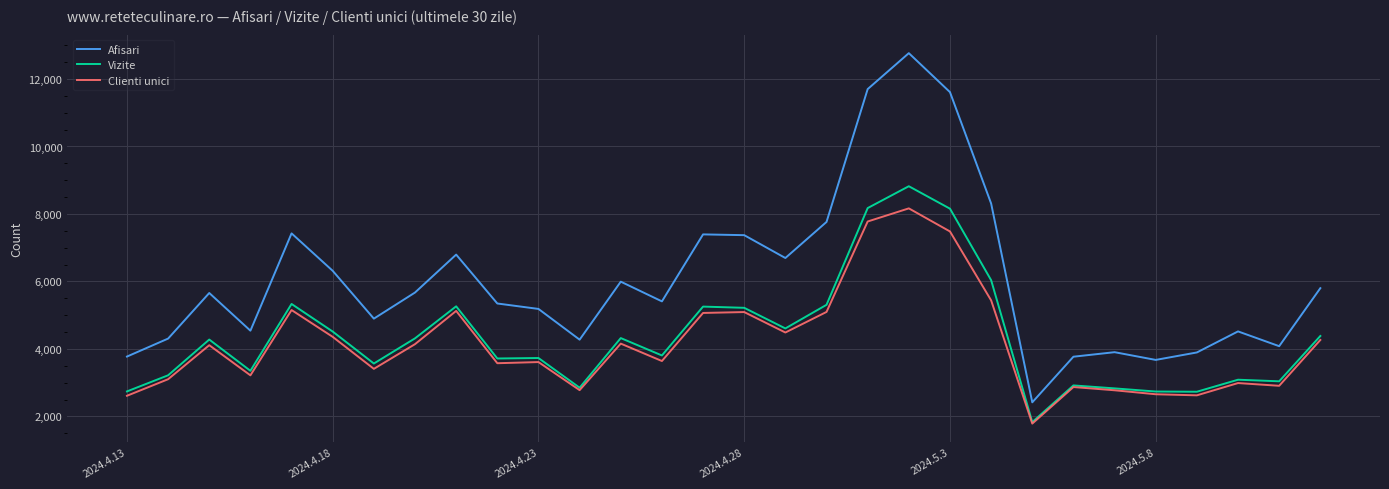

What is the highest value of the Clienti unici series?

8166